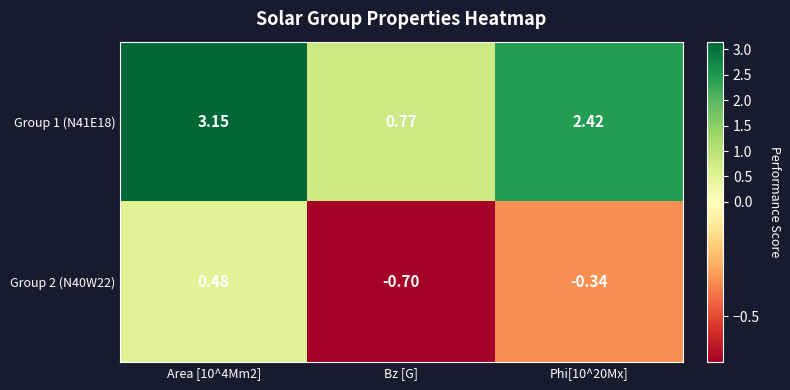

How many values in the Group 2 (N40W22) series exceed 0?

1